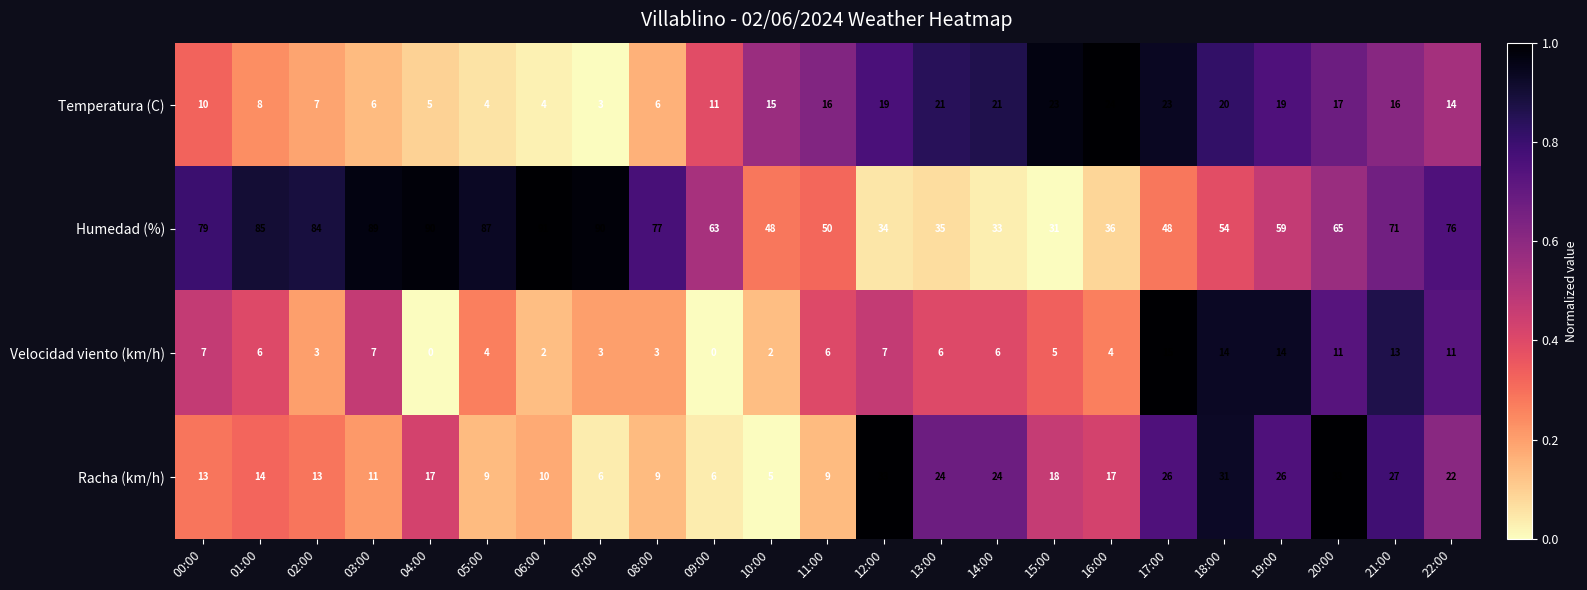

How many data points does each series have?

23